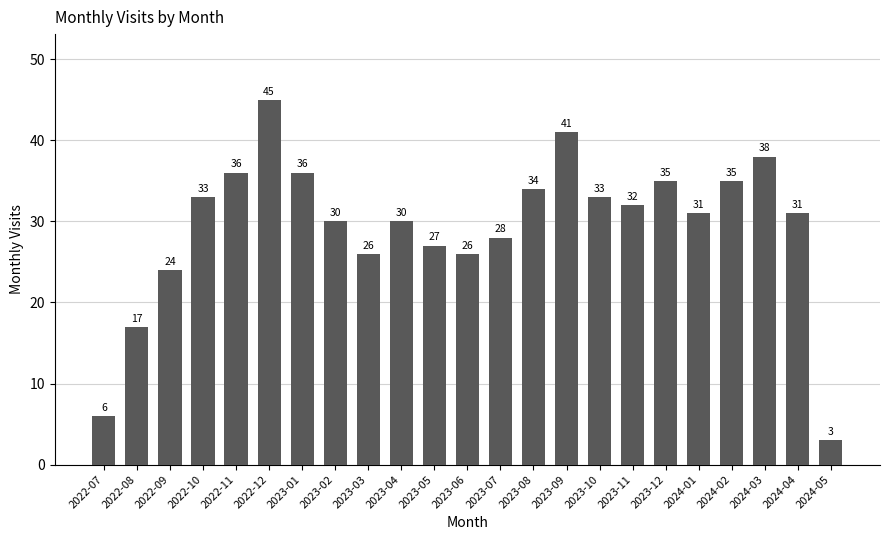

The value at 2023-11 is 32. True or false?

True